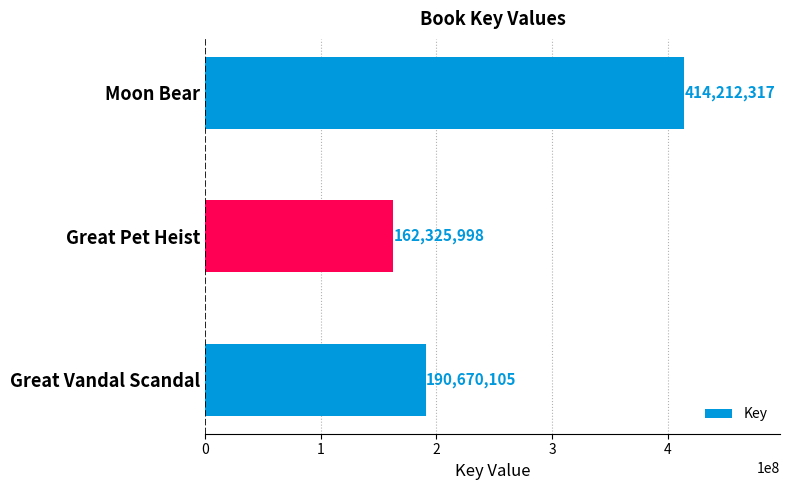

Reading bottom to top, list all the values displayed in this chart.

Great Vandal Scandal=190670105	Great Pet Heist=162325998	Moon Bear=414212317